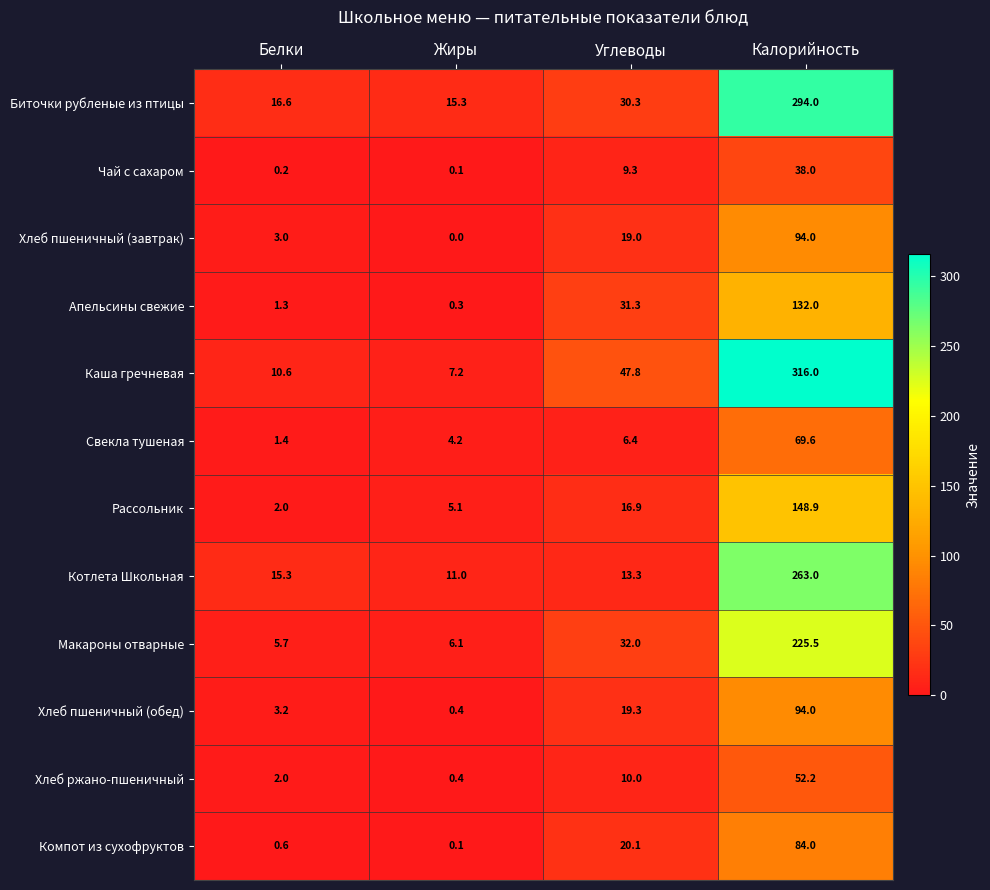

What is the difference between the Хлеб пшеничный (обед) values at Жиры and Углеводы?

18.9